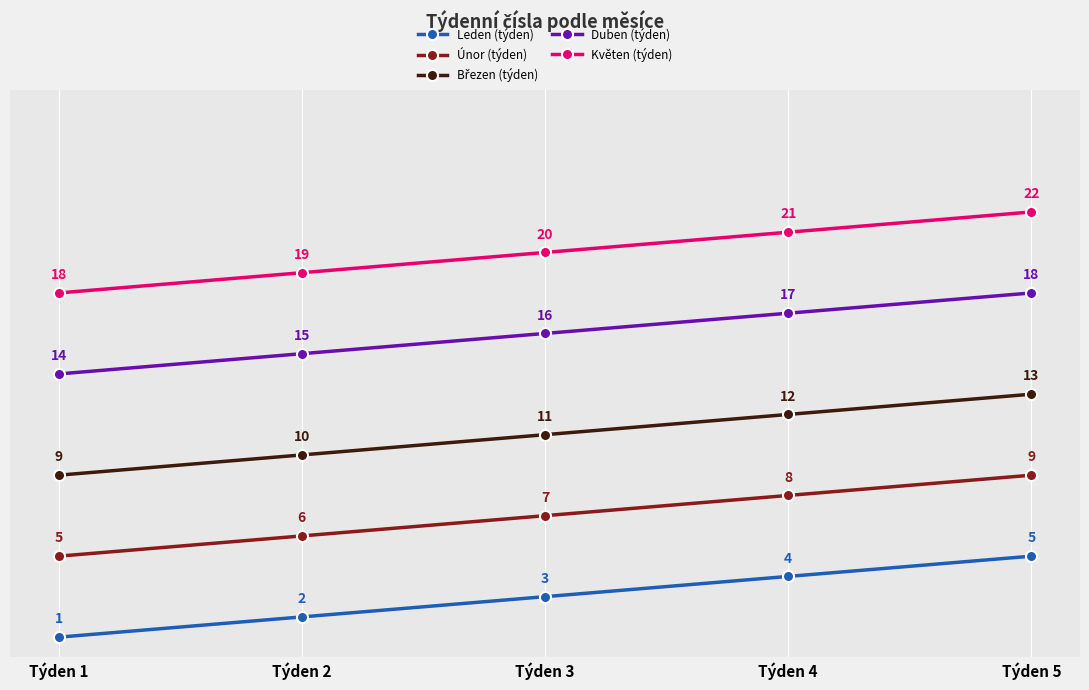

What is the approximate value of Únor (týden) at Týden 2?

6